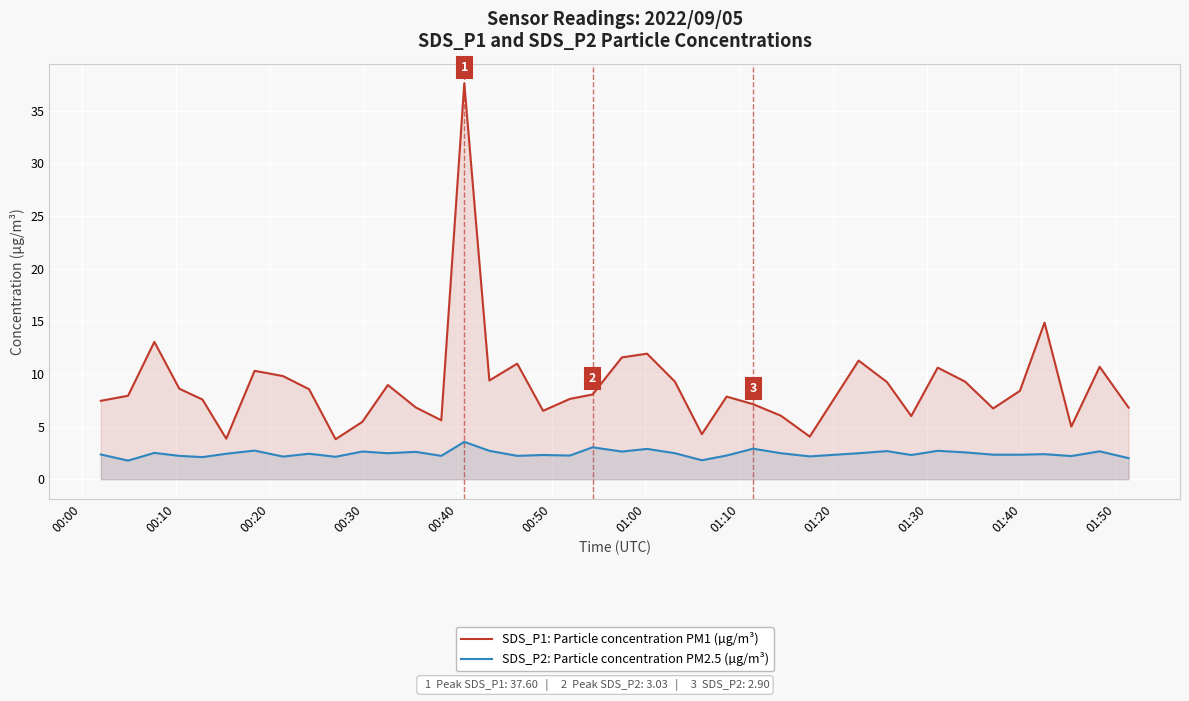

How many interior local valleys does the SDS_P2: Particle concentration PM2.5 (µg/m³) series have?

13